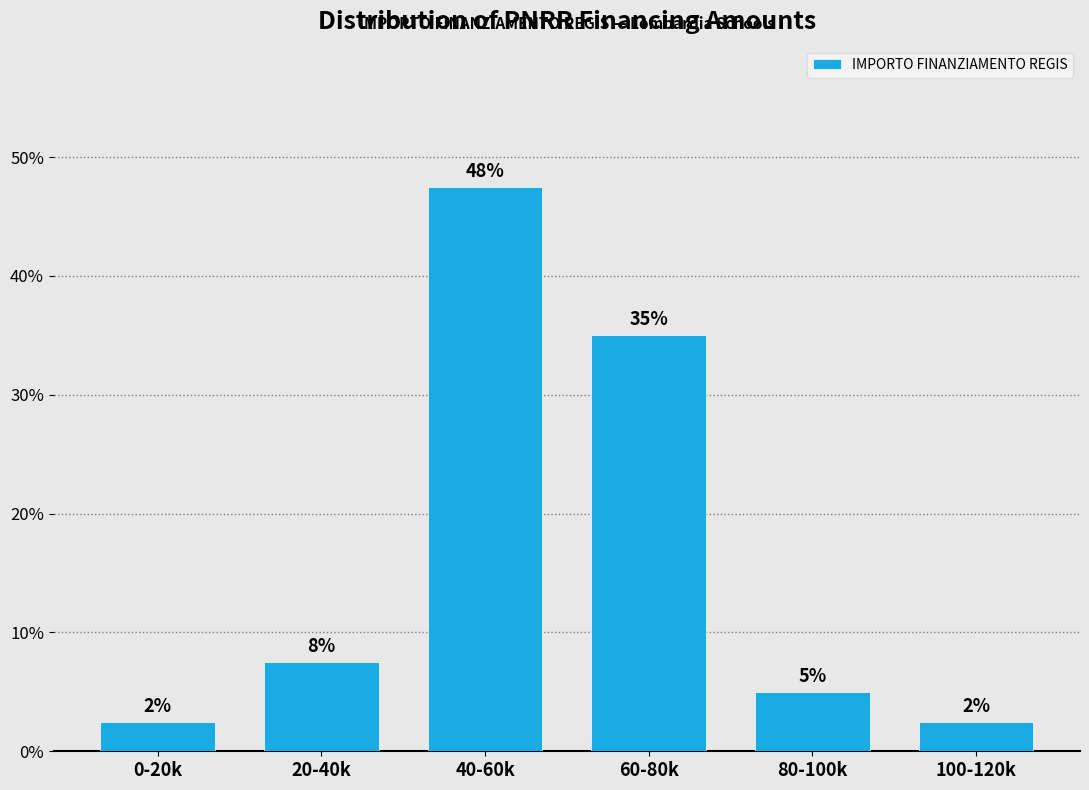

How many bars are there in total?

6